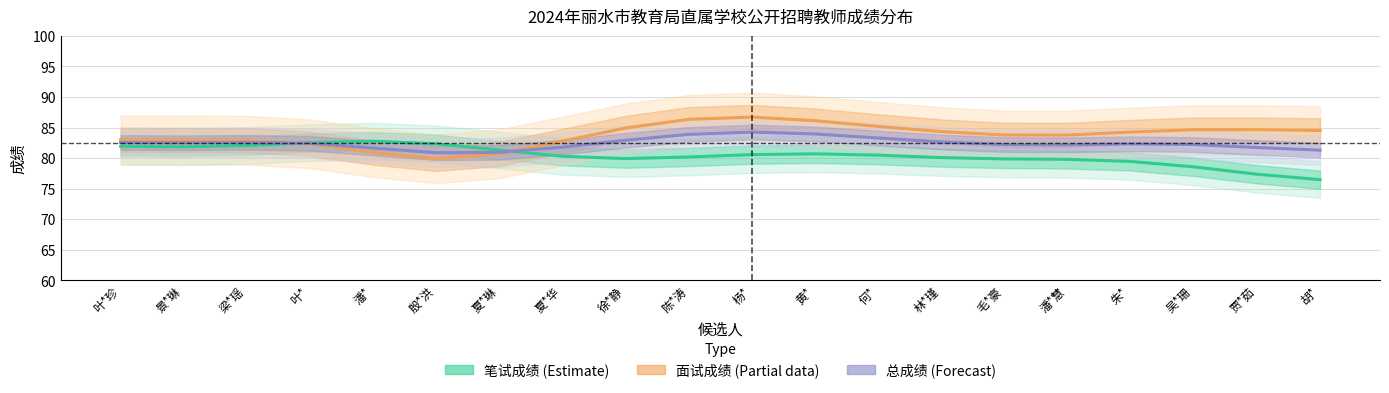

At which label does 总成绩 (Forecast) reach its minimum?

殷*洪